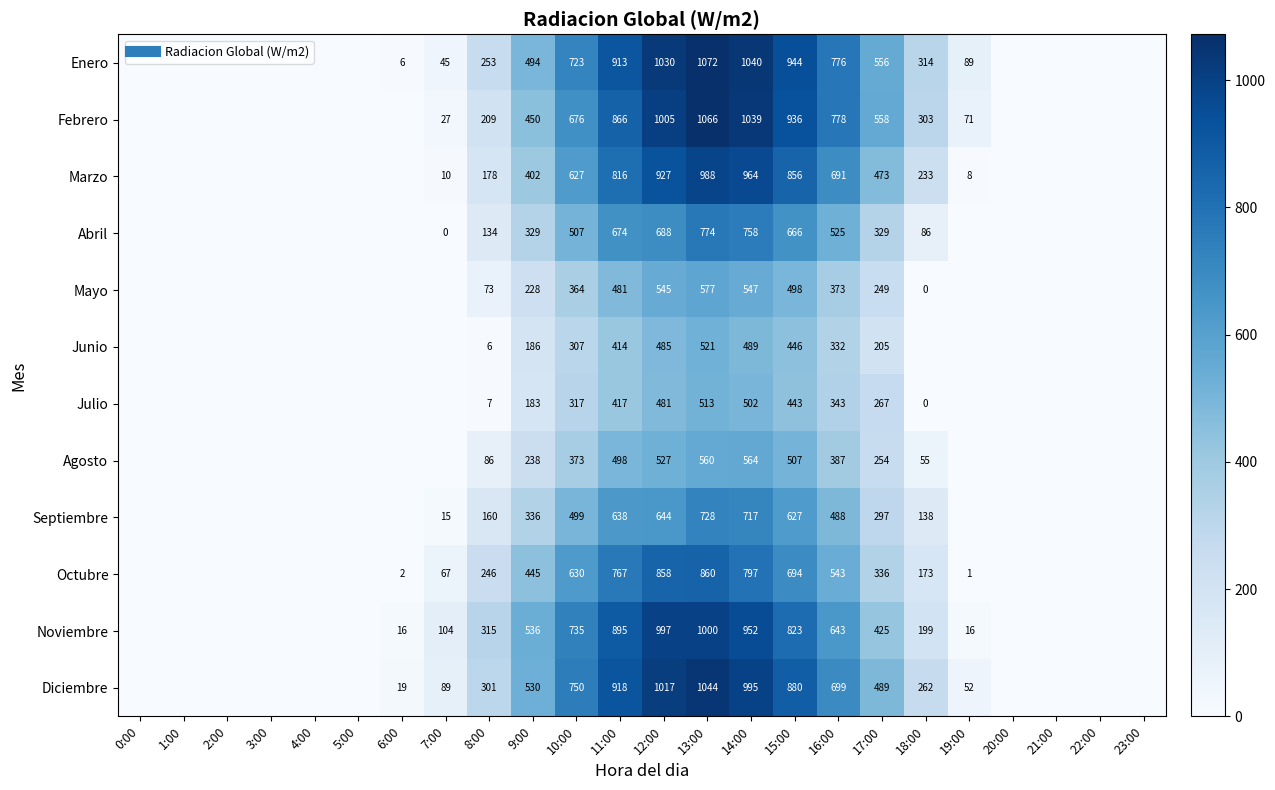

The Enero series shows 727.7 at 1:00. True or false?

False